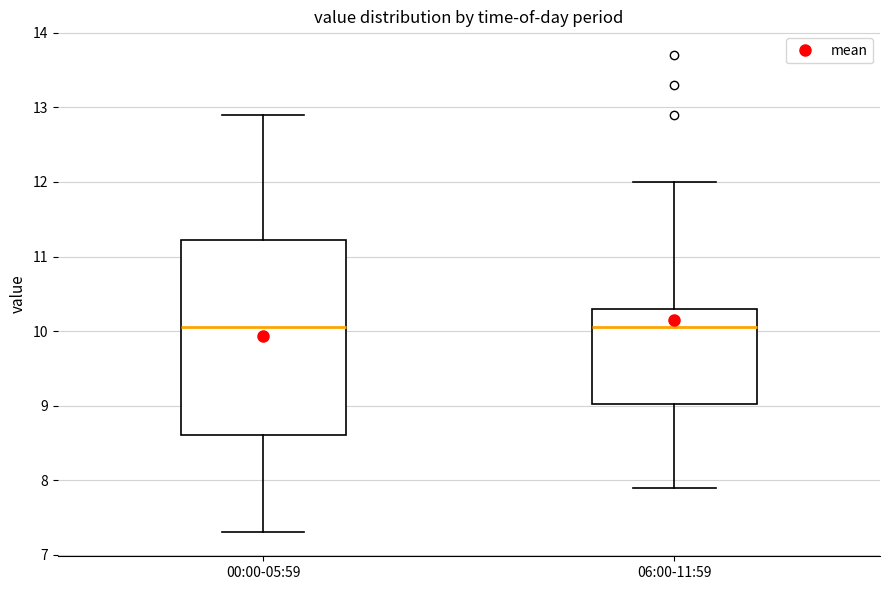

Reading left to right, transcribe this box plot: for each box, give where its median line is, the range the box spans, and where its two whiskers end, as read against the y-axis. The values are not printed on the chart, so give them approximately, as read against the axis.

00:00-05:59: median 10.1, box 8.6 to 11.2, whiskers 7.3 to 12.9
06:00-11:59: median 10.1, box 9.0 to 10.3, whiskers 7.9 to 12.0